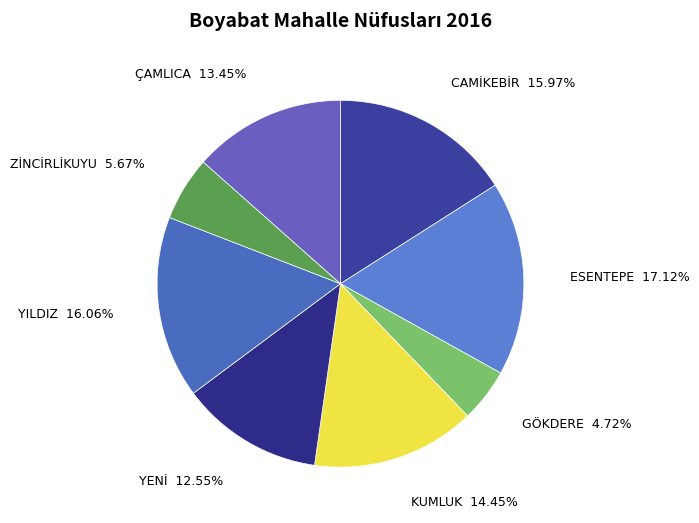

How many segments does this pie chart have?

8